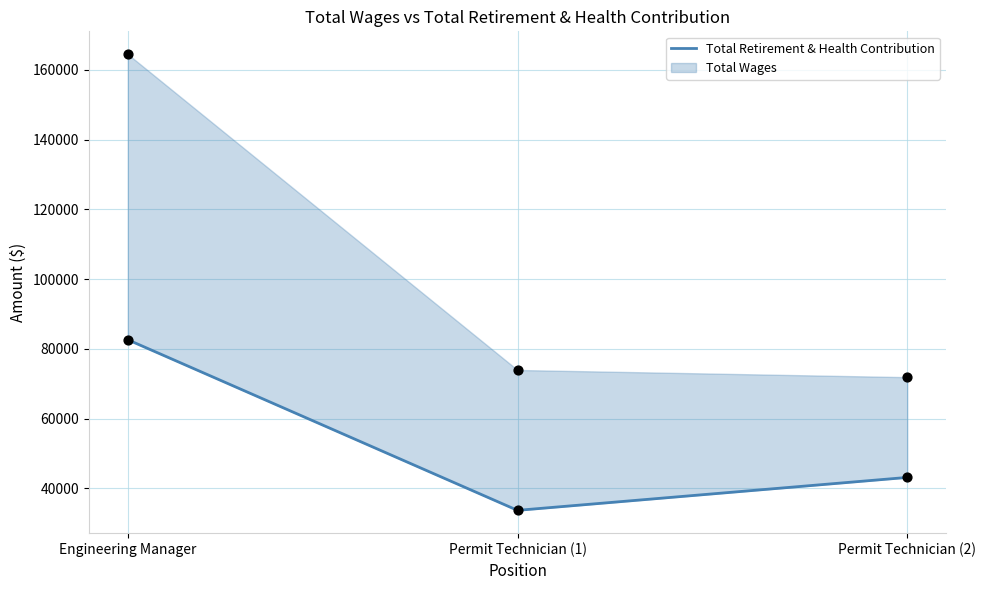

Which has a higher value, Permit Technician (1) or Engineering Manager?

Engineering Manager